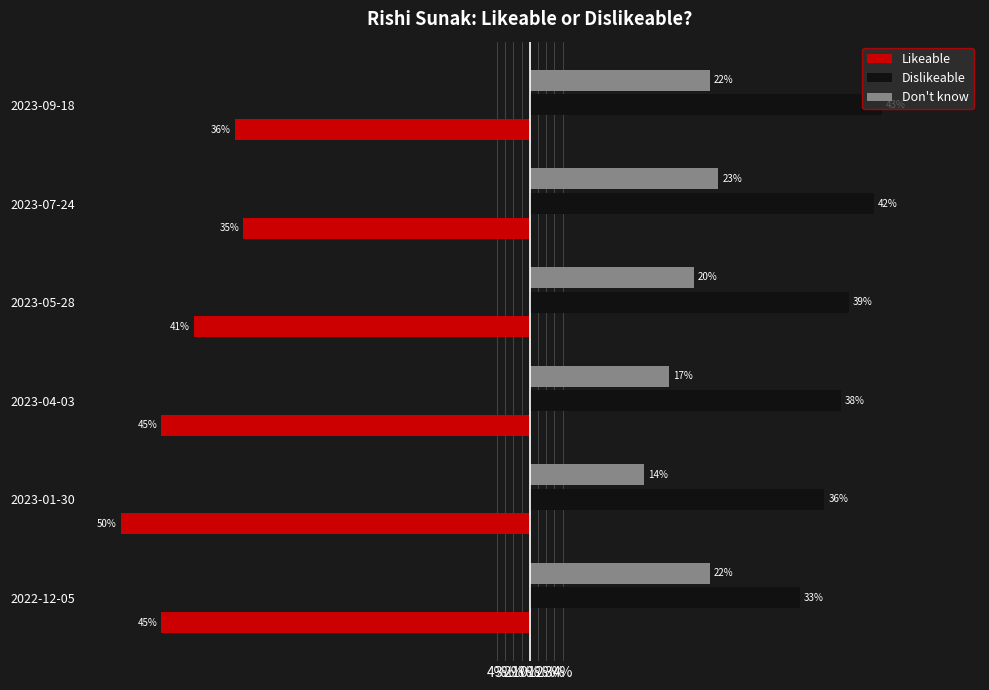

What are all the series names shown in the legend?

Likeable, Dislikeable, Don't know